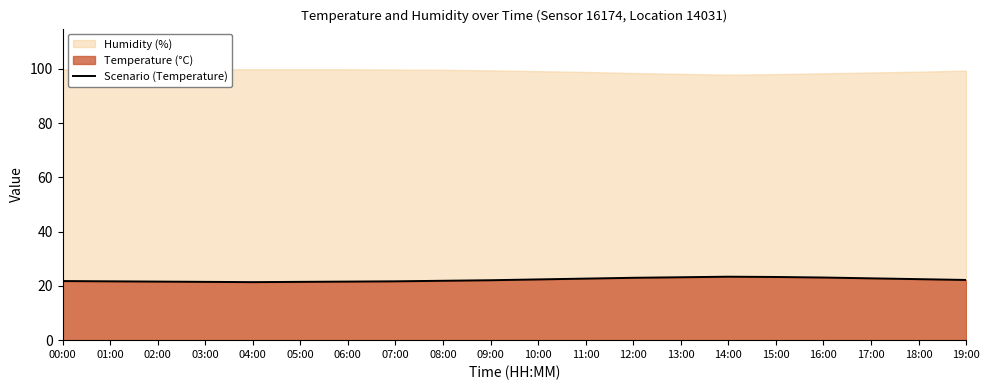

List the labels in order of value, largest first.

14:00, 15:00, 13:00, 16:00, 12:00, 17:00, 11:00, 18:00, 10:00, 19:00, 09:00, 08:00, 00:00, 01:00, 07:00, 02:00, 06:00, 03:00, 05:00, 04:00